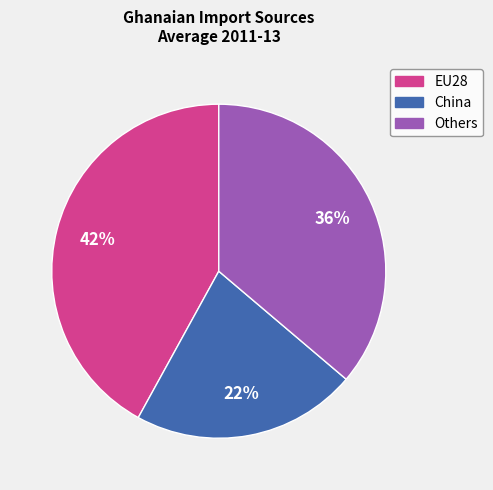

Is there a majority slice in this chart?

No